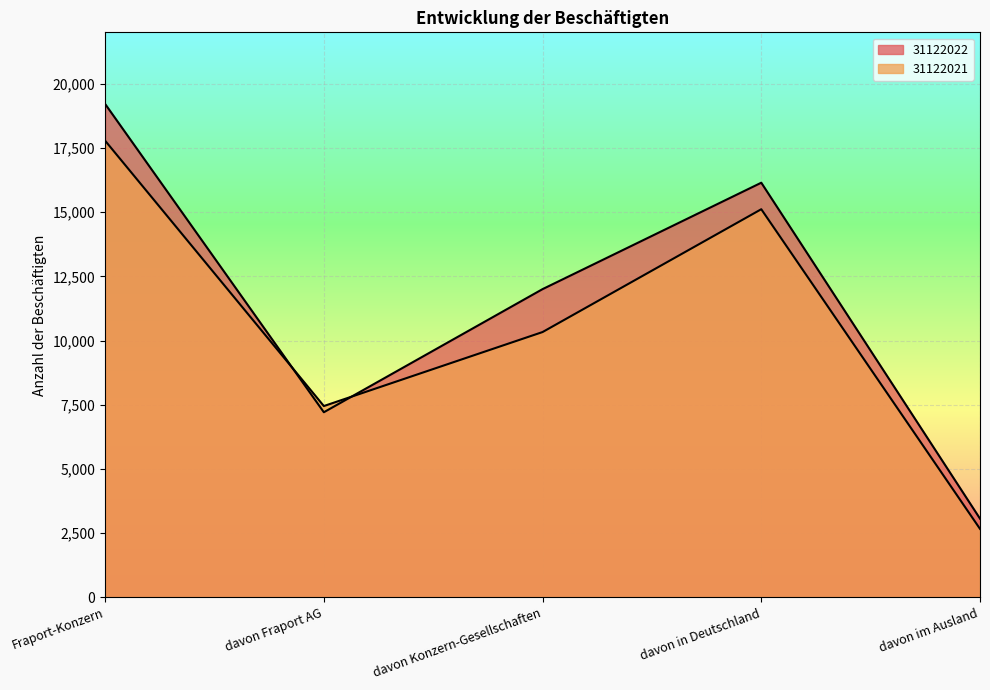

What is the value of the 31122022 point at the 4th from the left?

16145